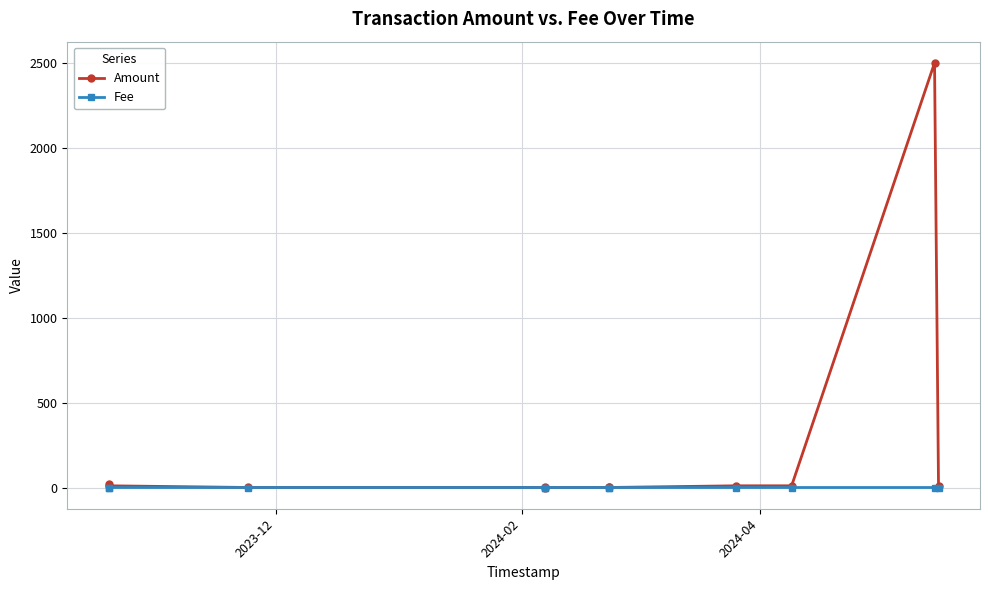

True or false: Amount and Fee intersect in this chart.

True